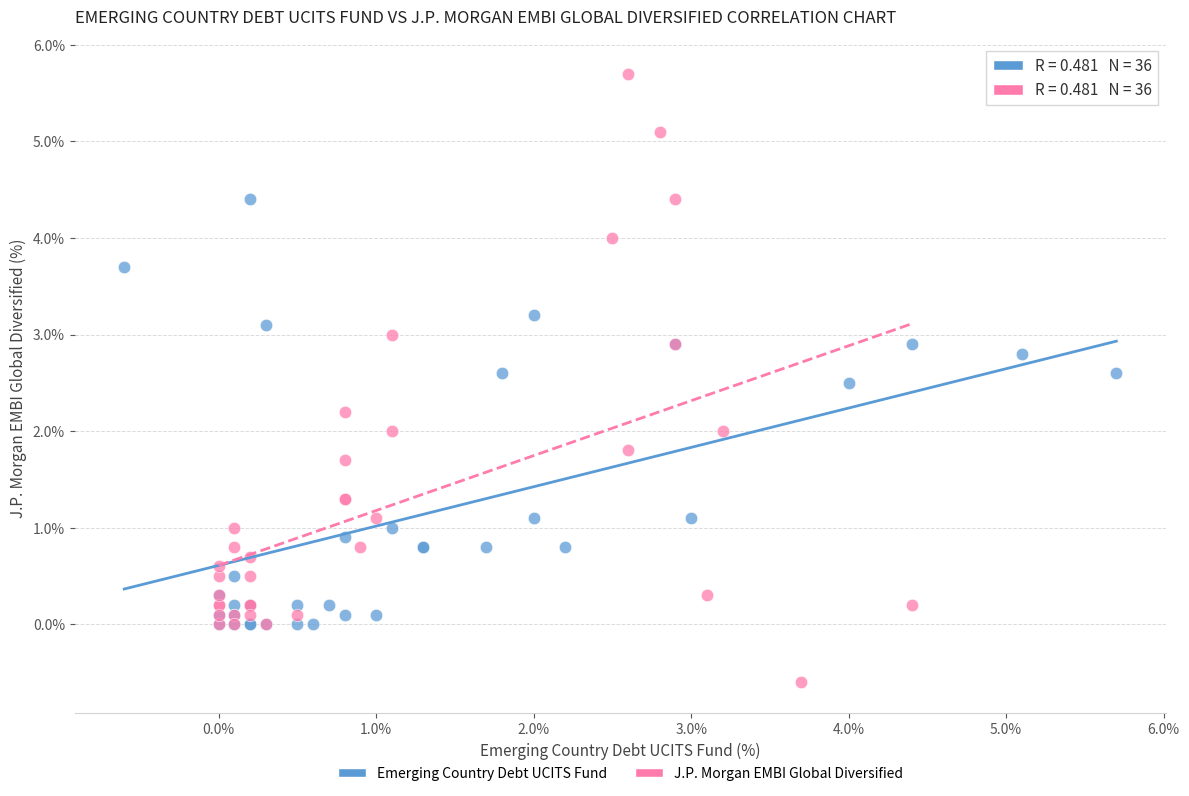

Which series has the largest Y range (max minus min)?

J.P. Morgan EMBI Global Diversified